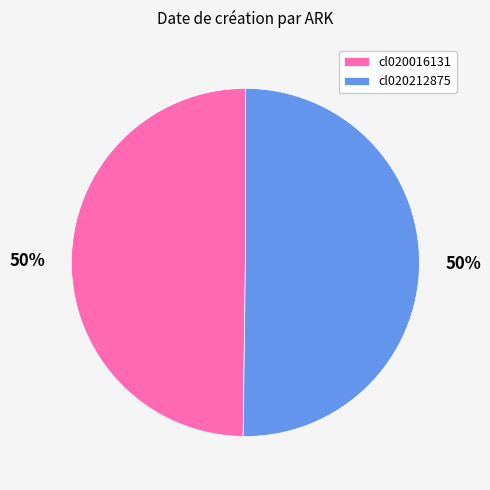

The cl020016131 slice represents 50% of the pie. True or false?

True